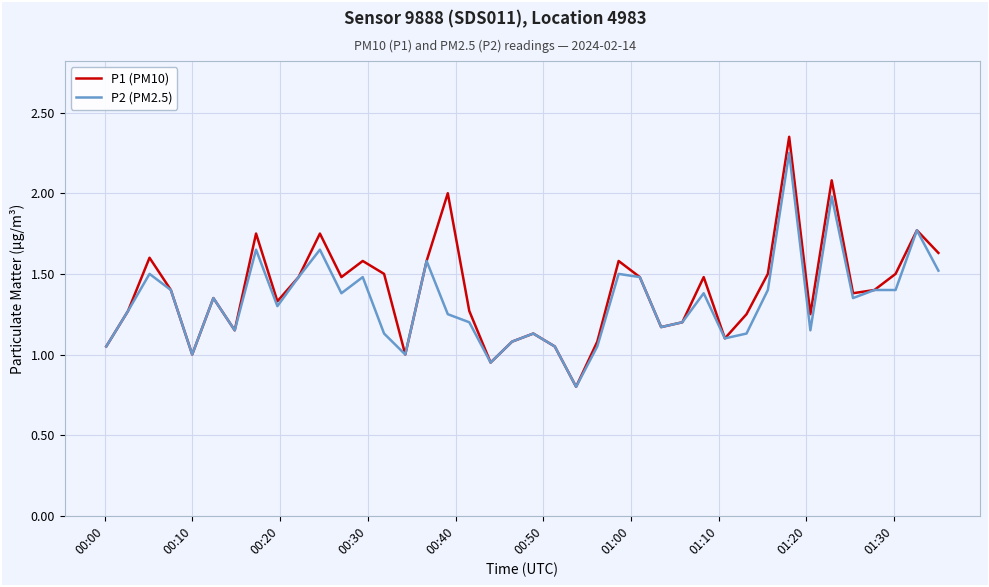

How many series are shown in this chart?

2